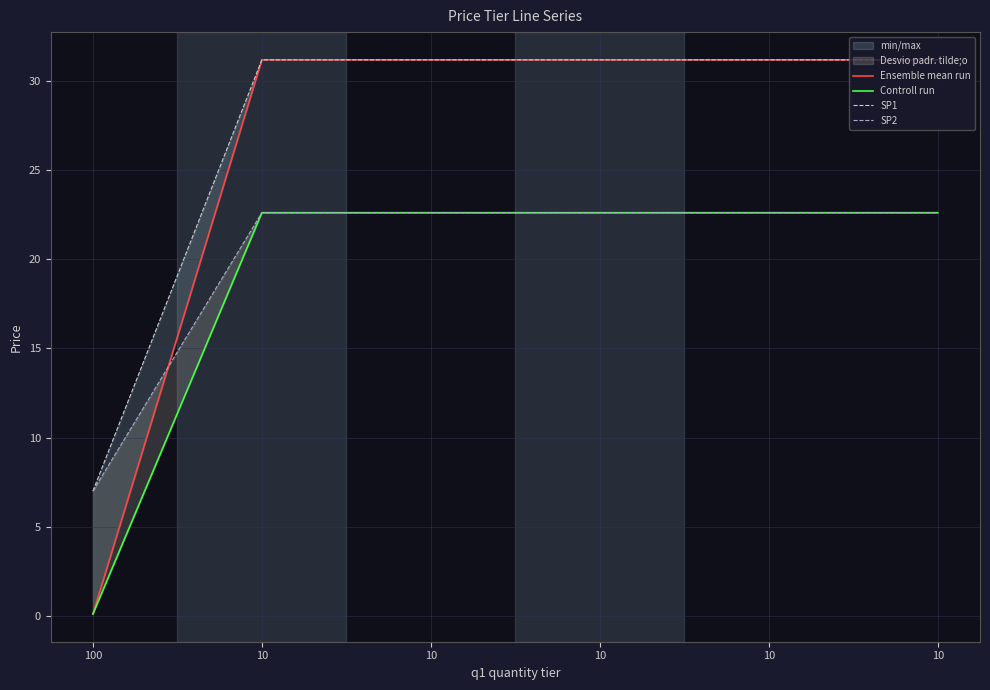

What is the minimum value for Ensemble mean run?

0.1